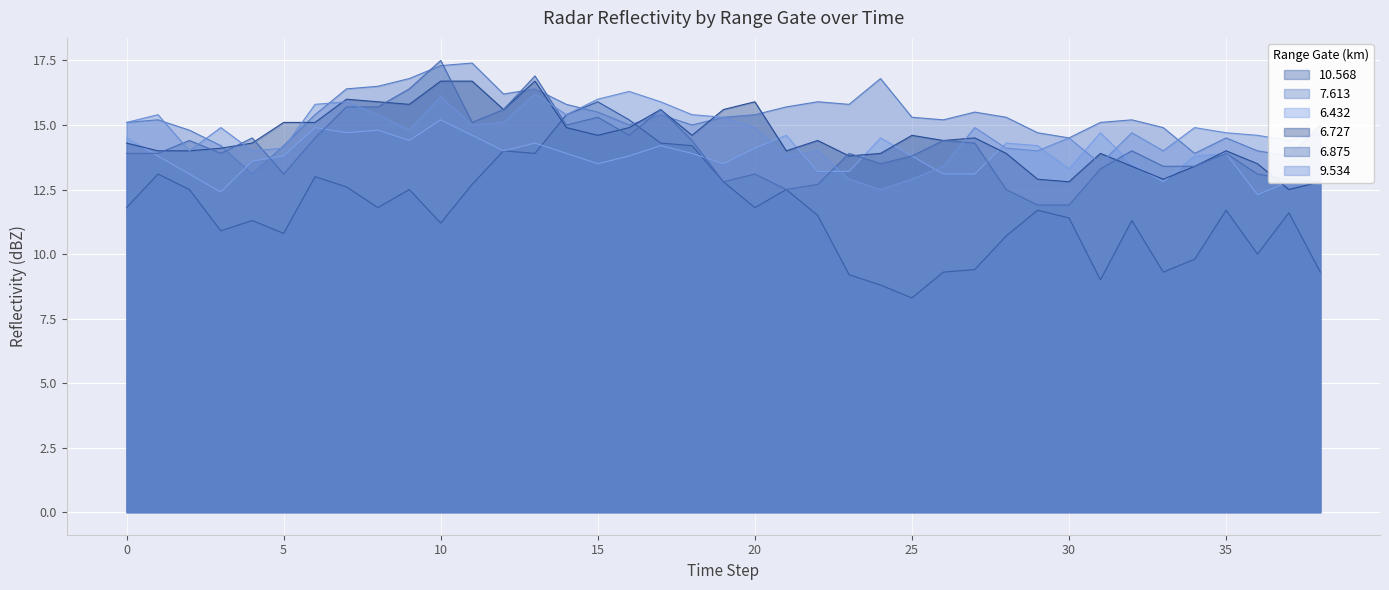

Is it true that 9.534 equals 24.1 at 33?

False